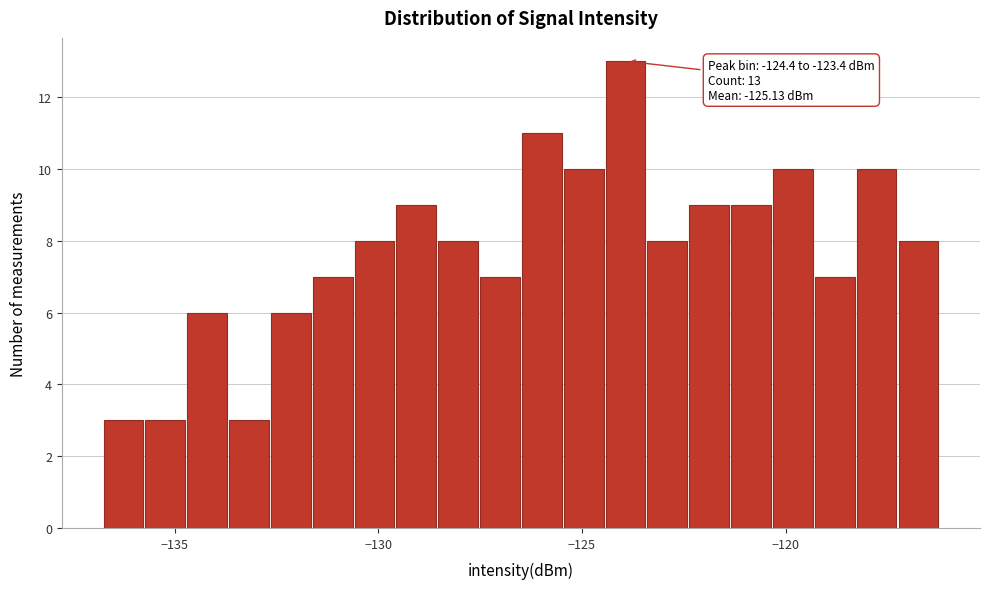

Read against the x-axis, roughly where is the centre of the tallest bar?

-124.0